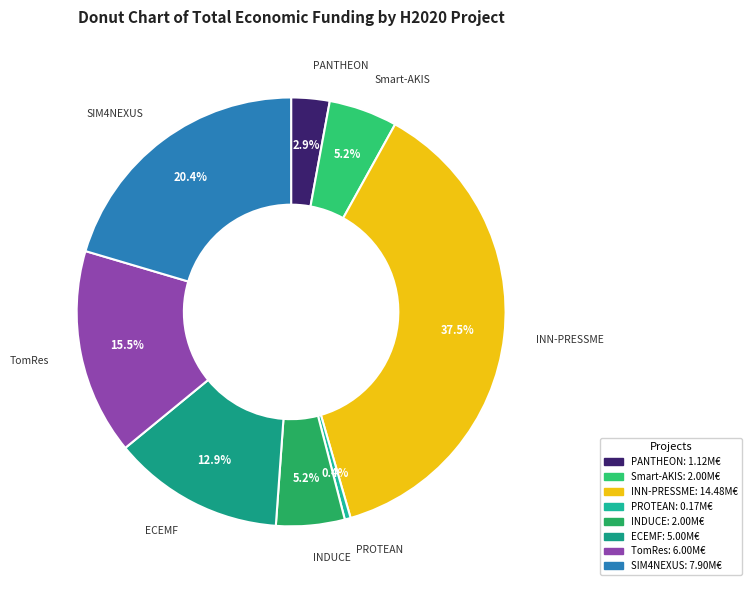

Approximately how many times larger is the value at ECEMF compared to Smart-AKIS?

2.5